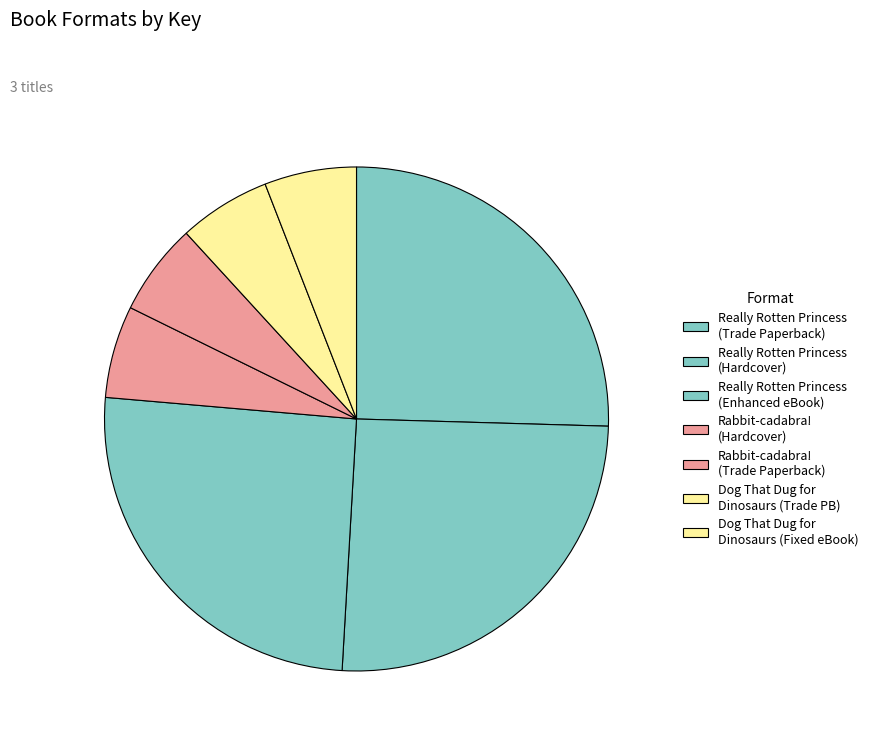

Is Really Rotten Princess (Trade Paperback) the majority of the pie?

No